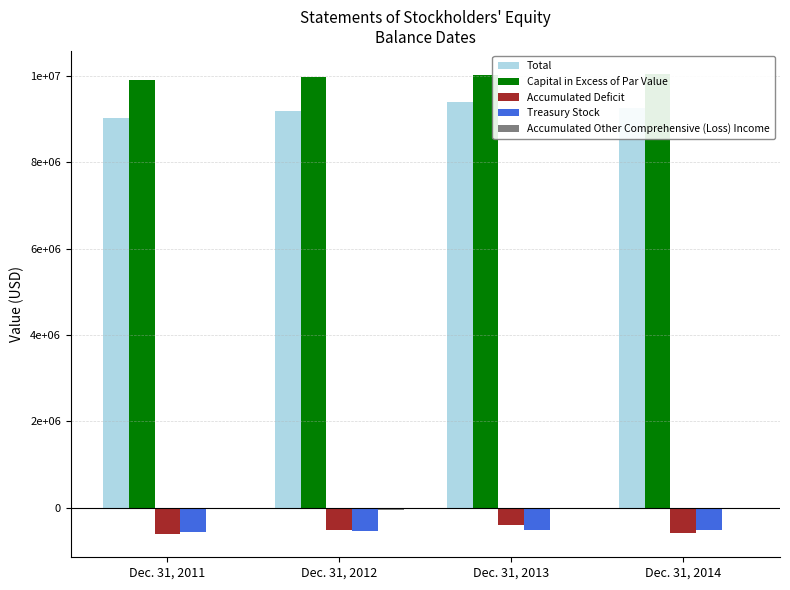

Between Dec. 31, 2012 and Dec. 31, 2013, which series saw the biggest shift?

Total